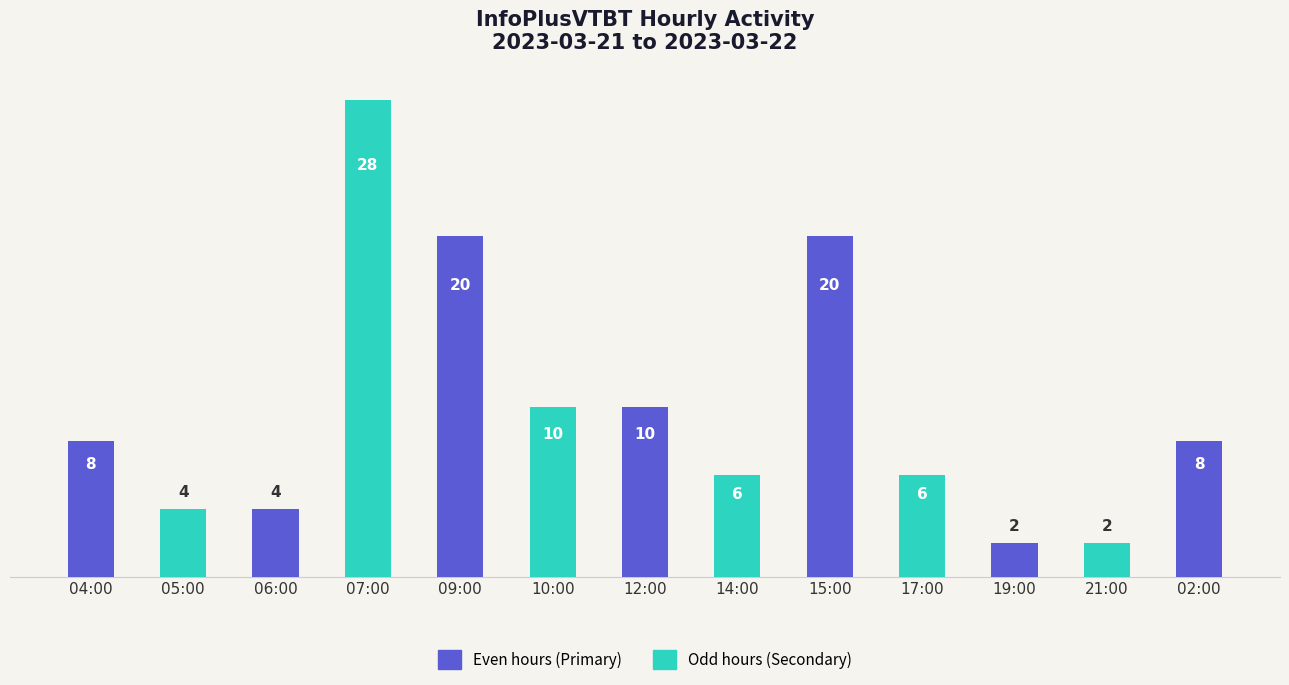

The chart shows a value of 20 at 15:00. True or false?

True